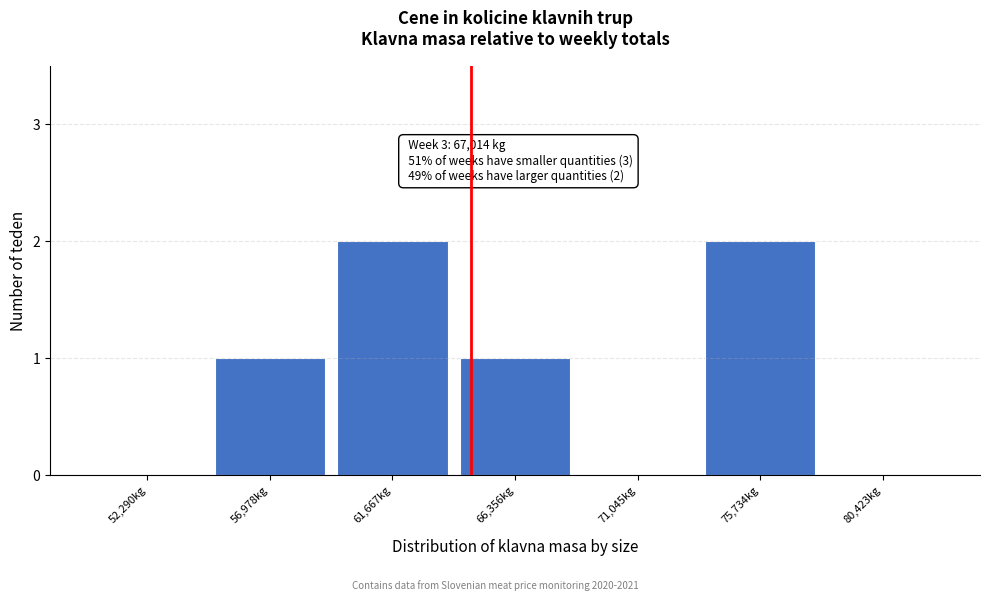

Reading left to right, extract all data points from this chart.

52,290kg=0	56,978kg=1	61,667kg=2	66,356kg=1	71,045kg=0	75,734kg=2	80,423kg=0